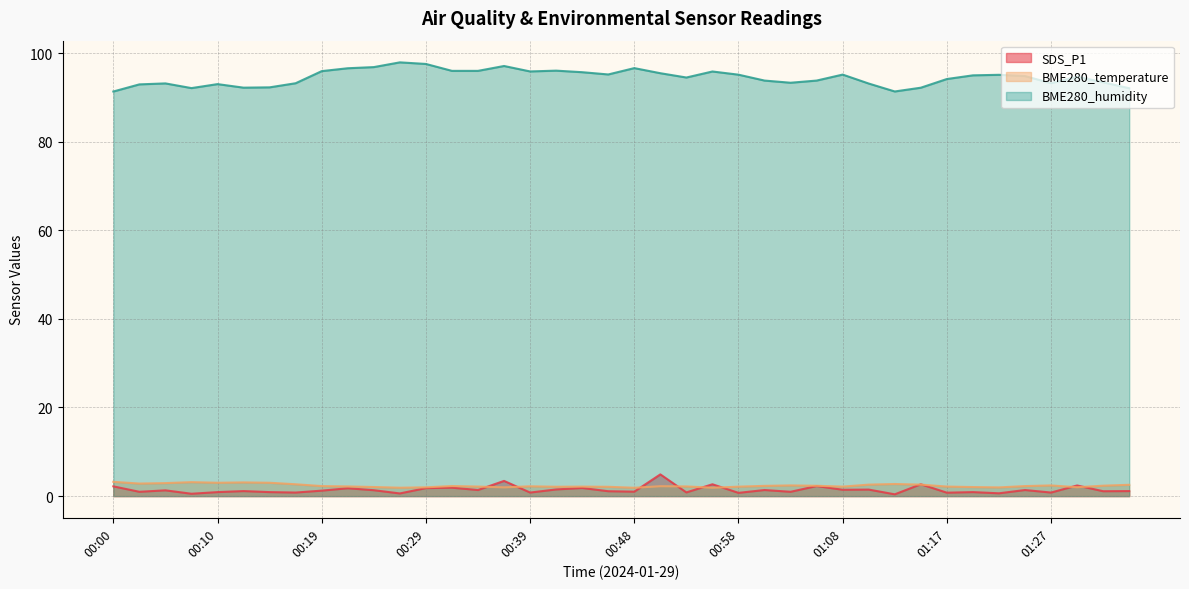

Reading left to right, list all the values displayed in this chart.

SDS_P1: 2.2	1.0	1.3	0.5	0.9	1.1	0.9	0.8	1.2	1.8	1.3	0.6	1.8	1.9	1.4	3.4	0.8	1.5	1.8	1.1	1.0	4.9	0.8	2.7	0.7	1.4	1.0	2.3	1.4	1.5	0.4	2.7	0.8	0.9	0.6	1.4	0.8	2.4	1.1	1.1
BME280_temperature: 3.2	2.8	2.9	3.1	3.0	3.1	3.0	2.7	2.3	2.2	2.0	1.9	2.0	2.3	2.1	2.0	2.2	2.1	2.1	2.1	1.9	2.2	2.2	1.9	2.1	2.3	2.4	2.3	2.1	2.6	2.7	2.6	2.1	2.0	2.0	2.3	2.4	2.0	2.4	2.5
BME280_humidity: 91.3	92.9	93.1	92.1	93.0	92.2	92.2	93.2	95.9	96.6	96.8	97.9	97.5	96.0	96.0	97.1	95.8	96.0	95.7	95.2	96.6	95.4	94.5	95.8	95.1	93.8	93.3	93.8	95.1	93.1	91.3	92.2	94.1	95.0	95.1	94.8	93.2	94.7	93.4	92.0